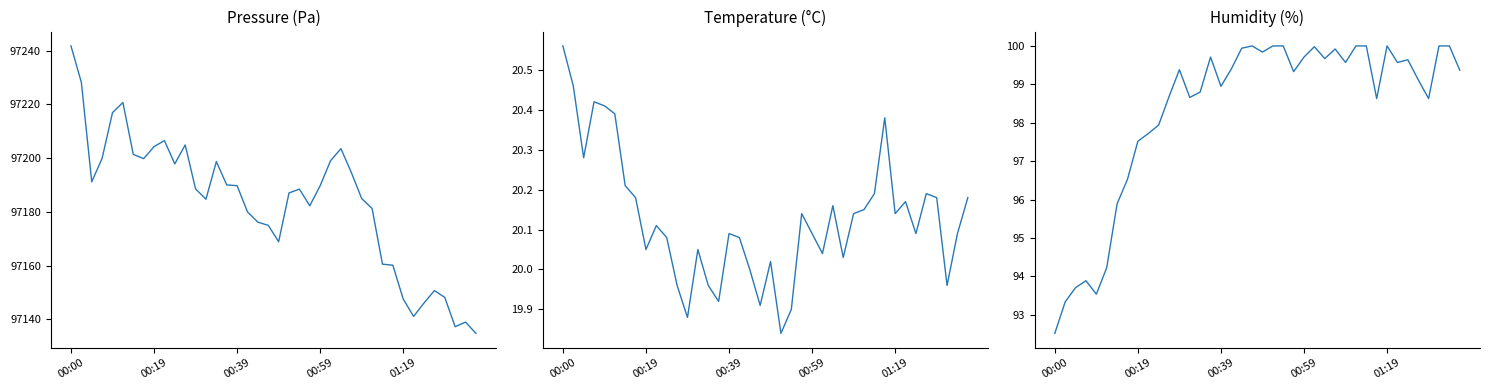

What is the difference between the pressure values at 22 and 34?

42.4